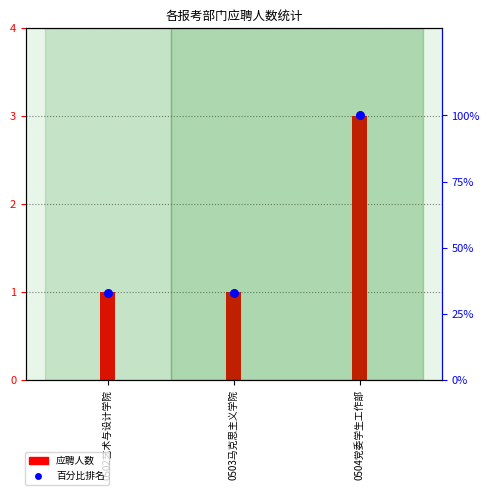

What is the change in value from 0503马克思主义学院 to 0504党委学生工作部?

+67